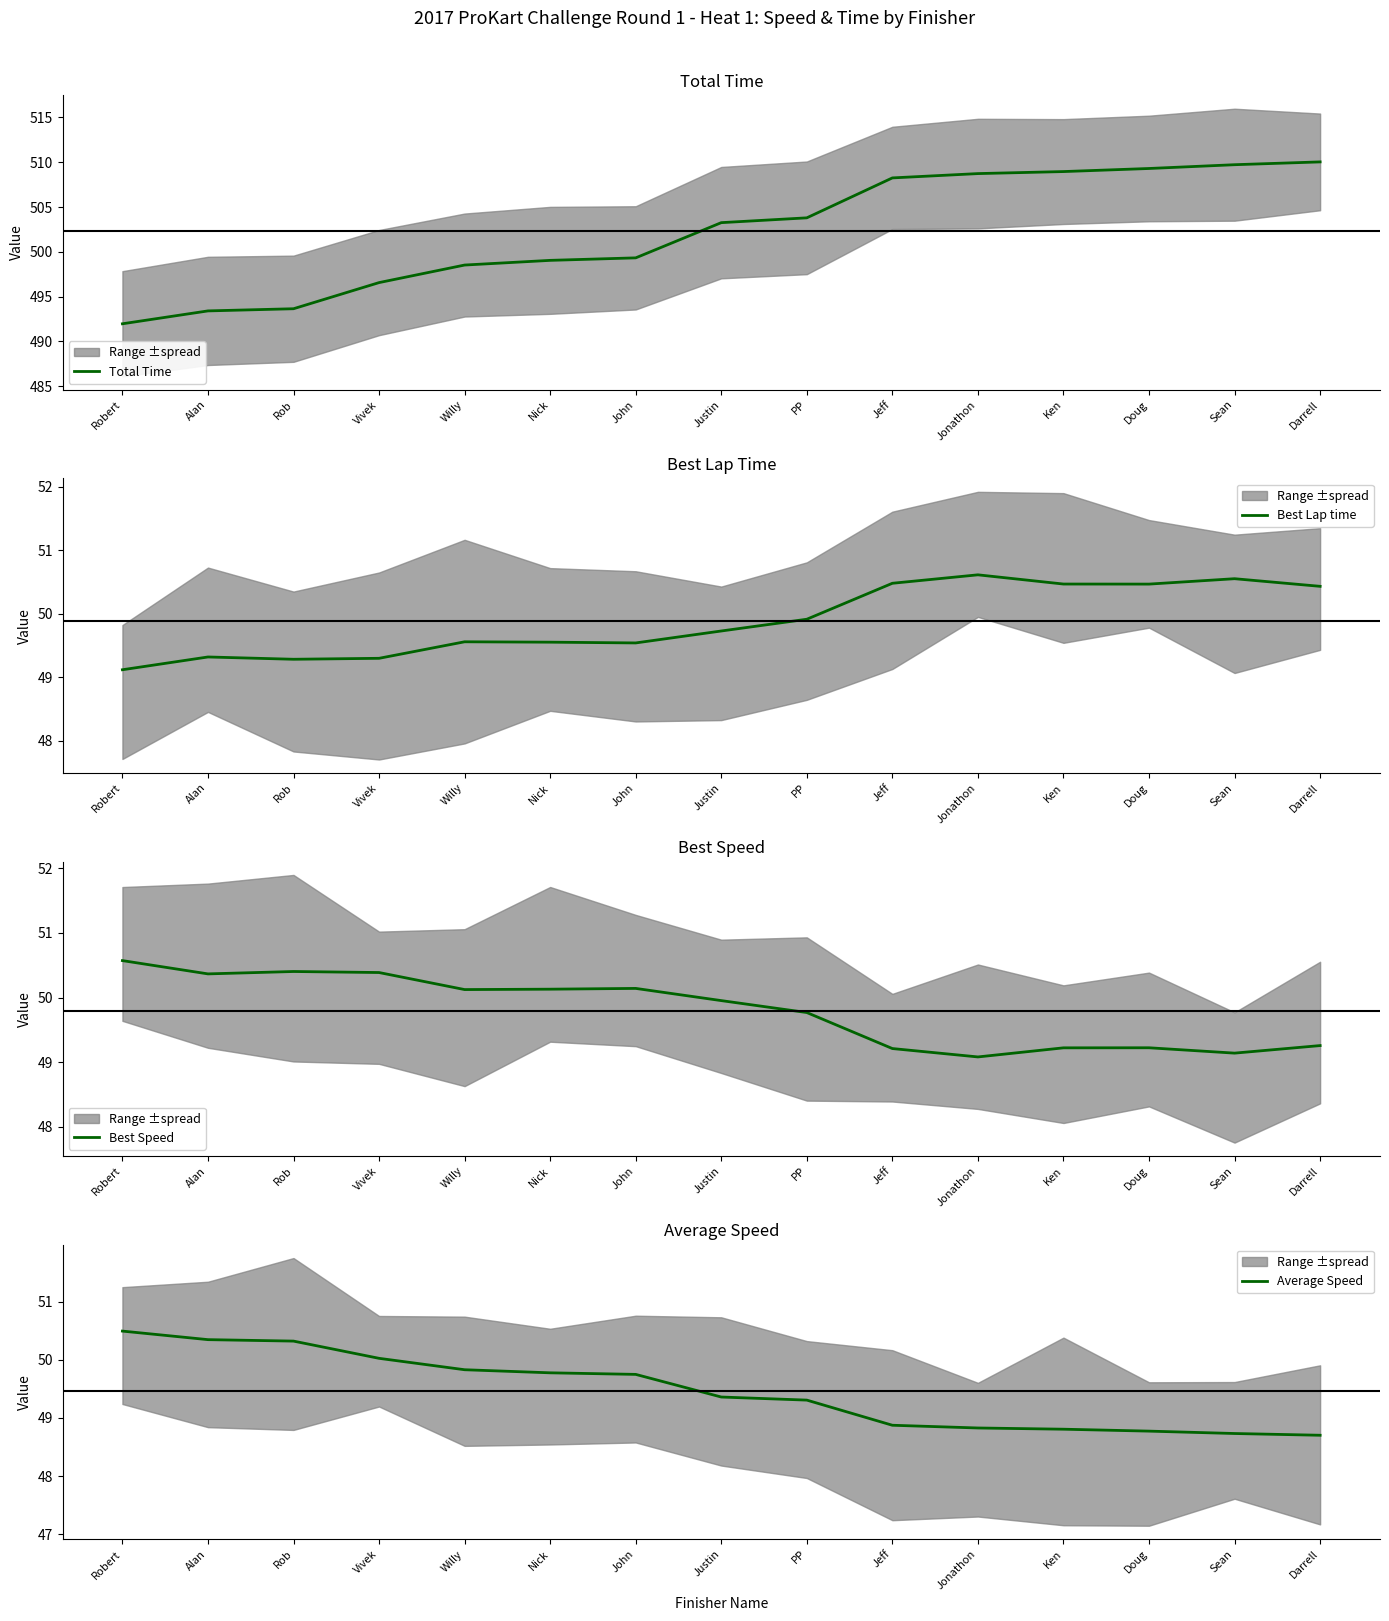

The Best Lap time series shows 90.8 at Doug. True or false?

False